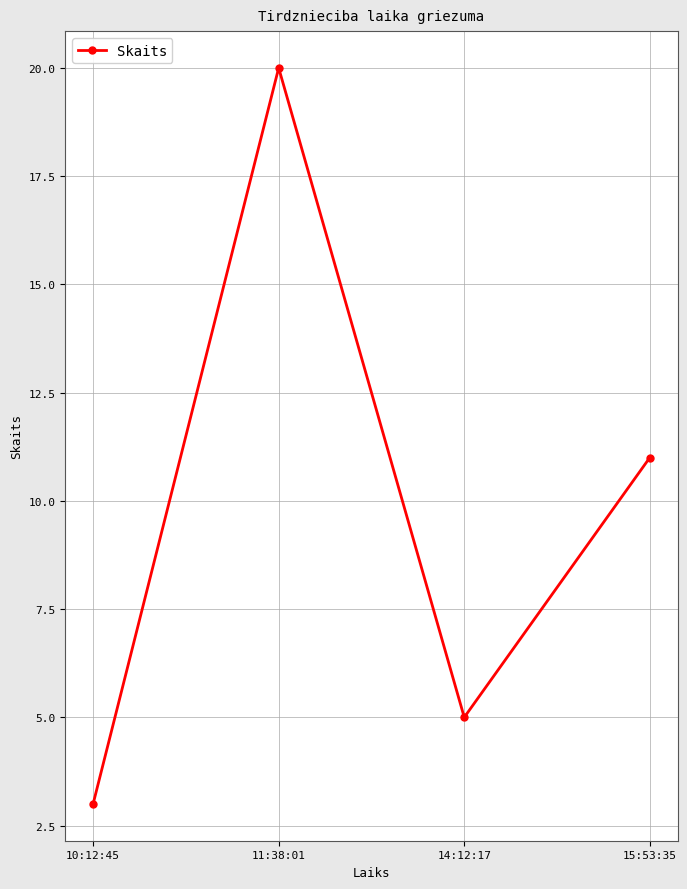

Where is the first local minimum?

14:12:17